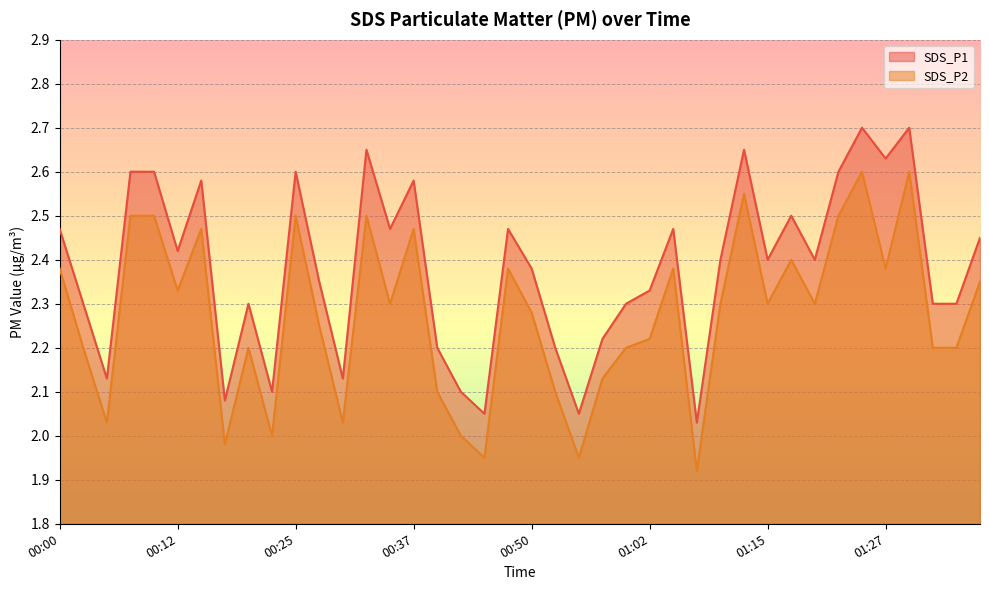

What are all the series names shown in the legend?

SDS_P1, SDS_P2